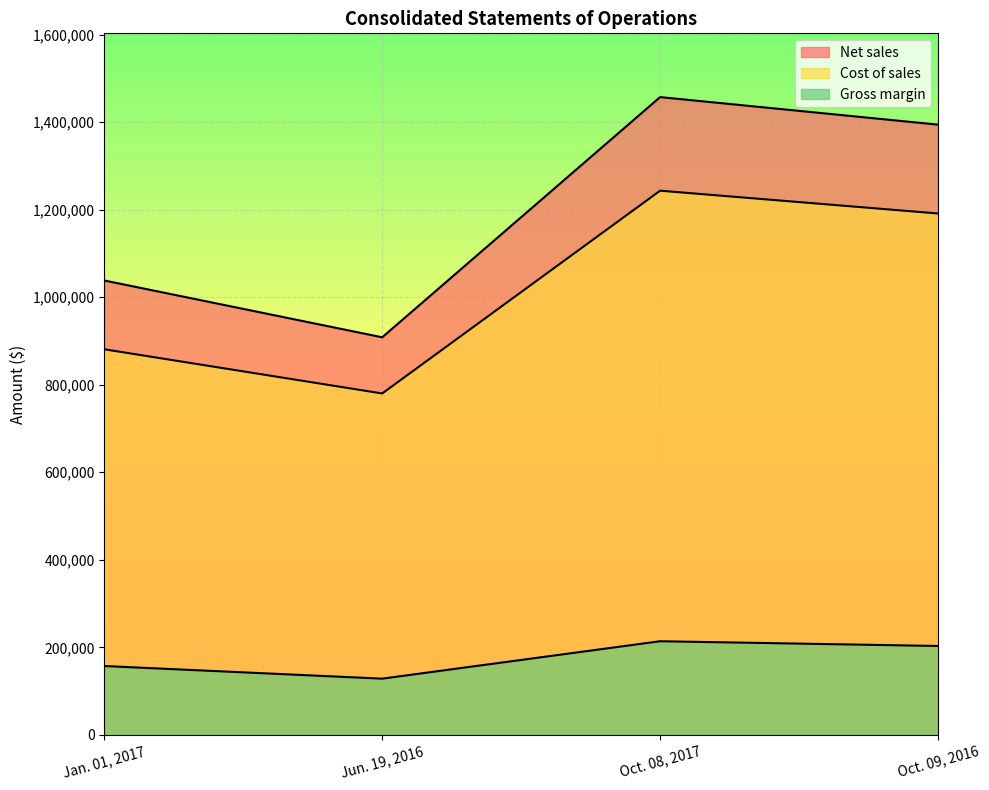

The Gross margin series shows 219033 at Jun. 19, 2016. True or false?

False